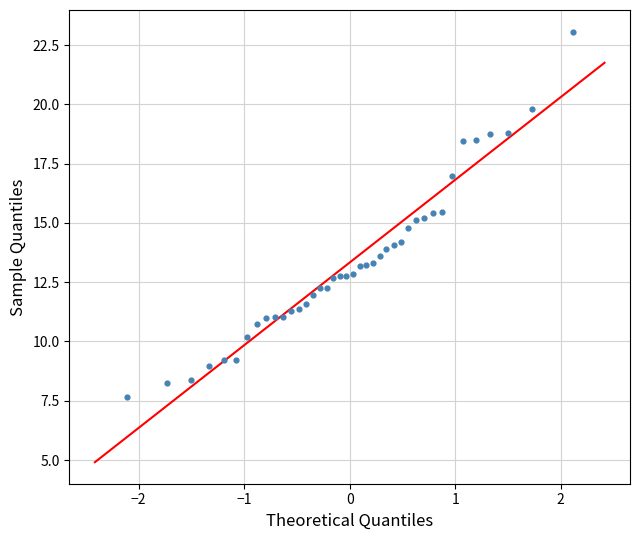

What is the range of X values (max minus min)?

4.2